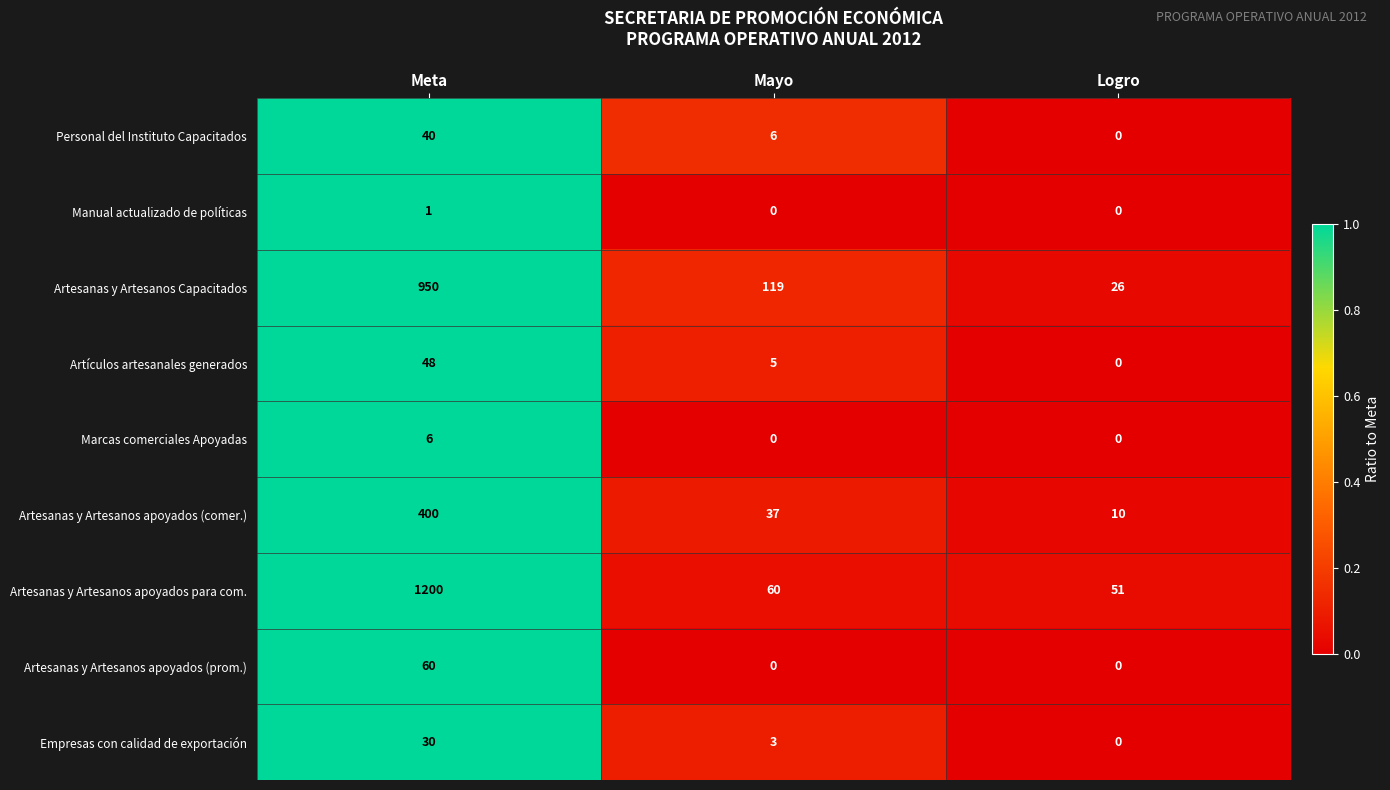

What value does the Artesanas y Artesanos apoyados para com. series have at Meta, to the nearest 10?

1200